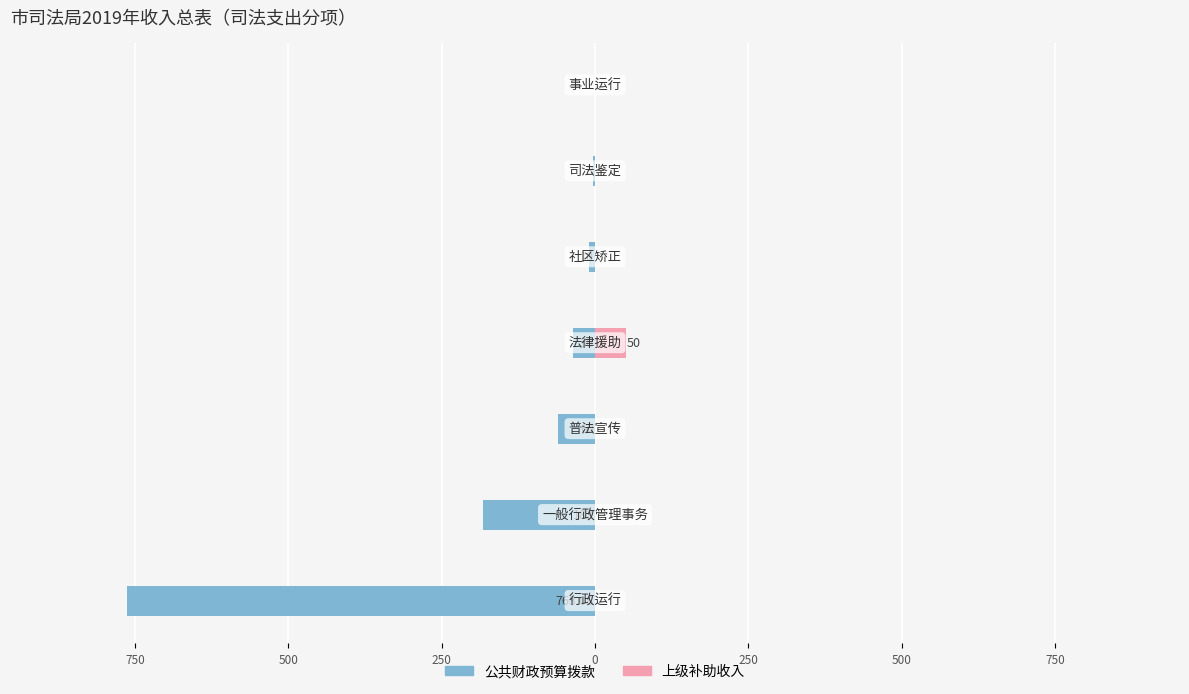

At 0, list the series in order from smallest to largest.

公共财政预算拨款, 上级补助收入